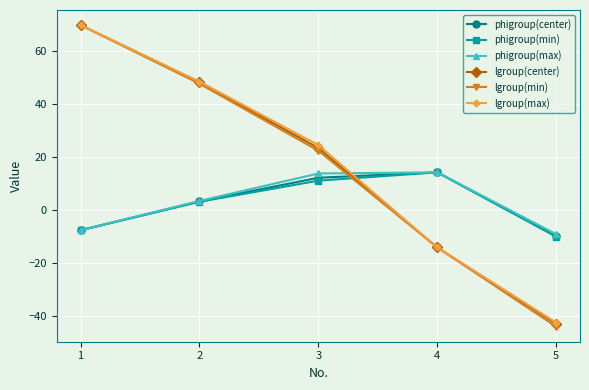

What is the total value across all series at 3?

107.9